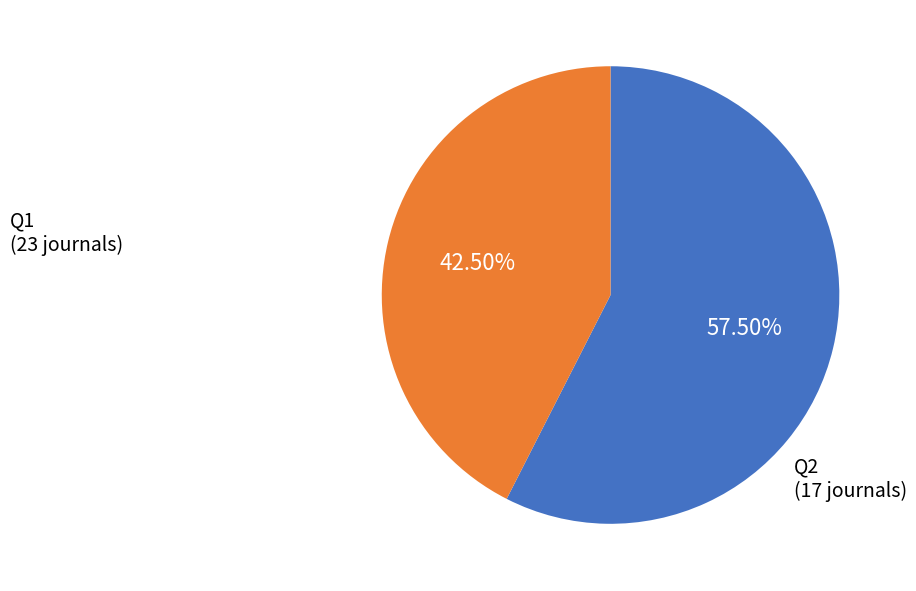

Is there a majority slice in this chart?

Yes